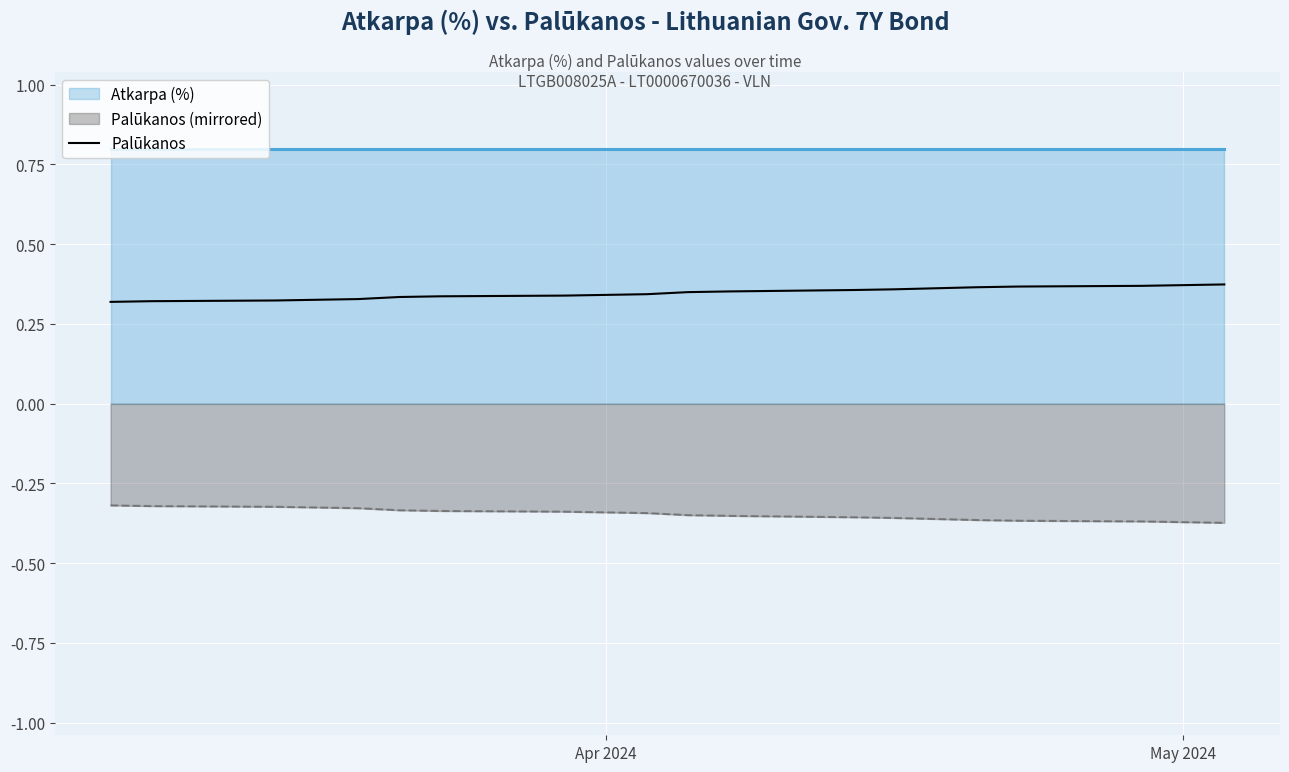

True or false: Palūkanos (mirrored) has a value of -0.1 at May 2024.

False